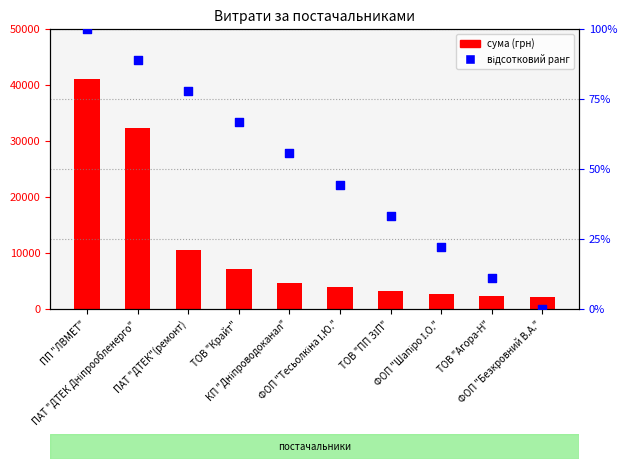

What are all the series names shown in the legend?

СУМА (ГРН), відсотковий ранг